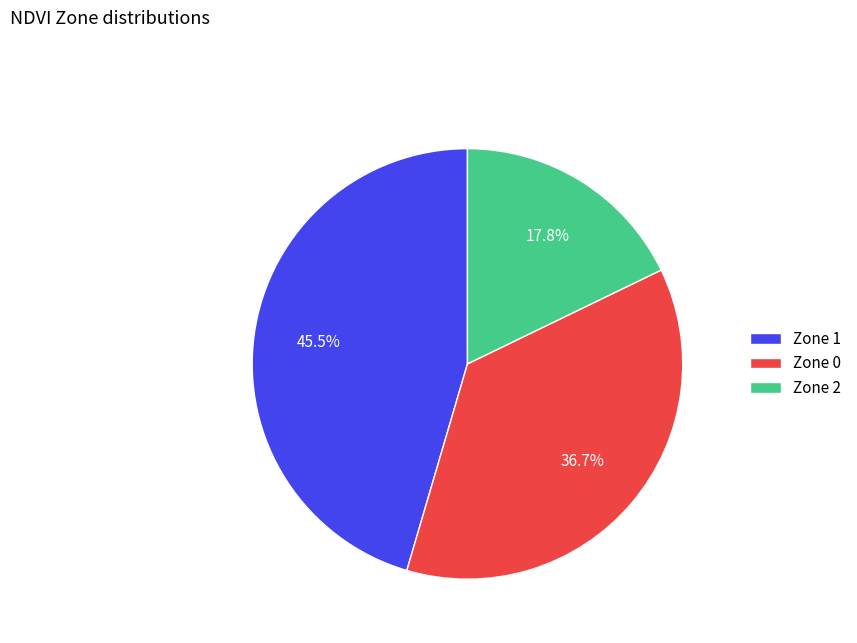

Combined, what portion of the pie is Zone 0 and Zone 1?

82.2%